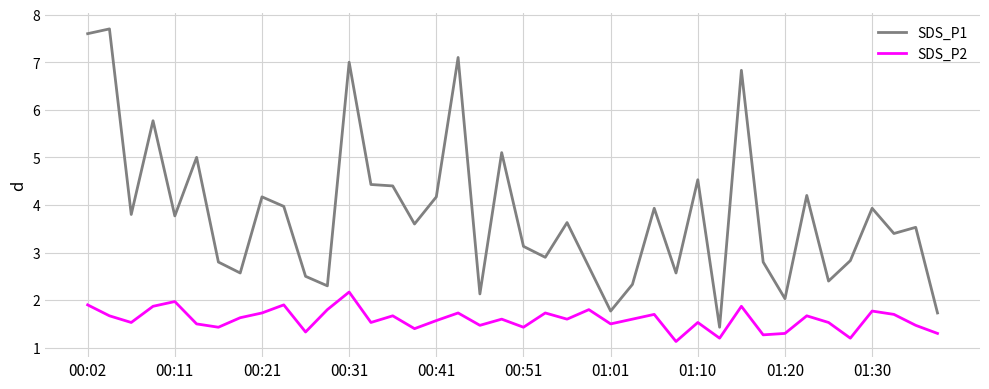

How many lines are shown in the chart?

2